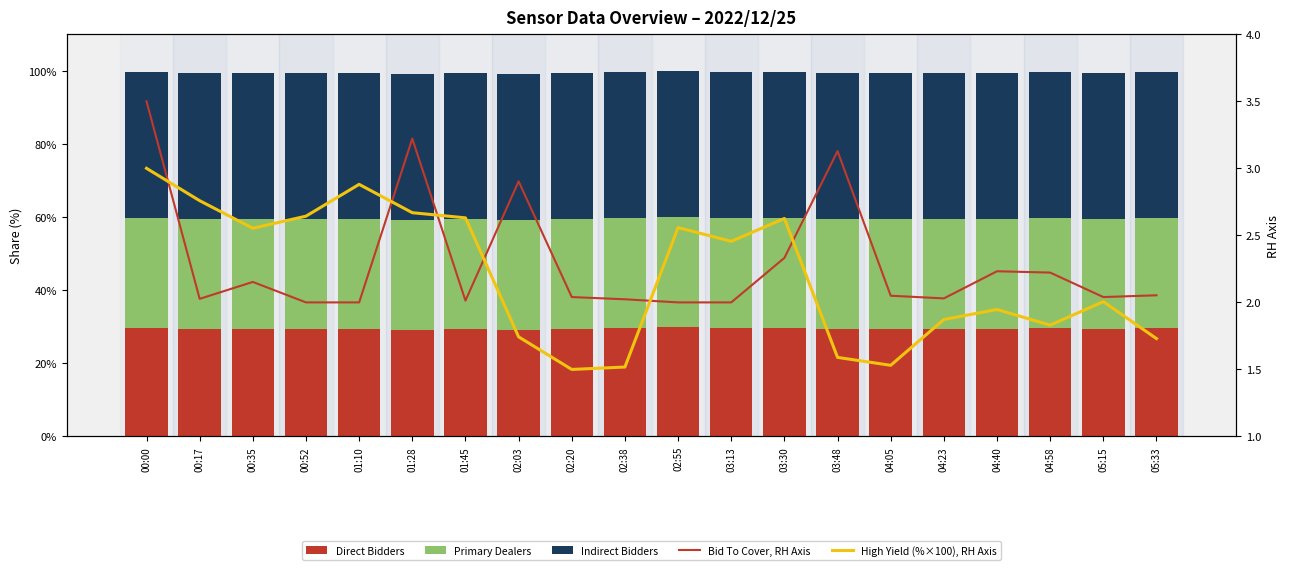

List the labels in order of Primary Dealers value, smallest first.

00:00, 00:17, 00:35, 00:52, 01:10, 01:28, 01:45, 02:03, 02:20, 02:38, 02:55, 03:13, 03:30, 03:48, 04:05, 04:23, 04:40, 04:58, 05:15, 05:33